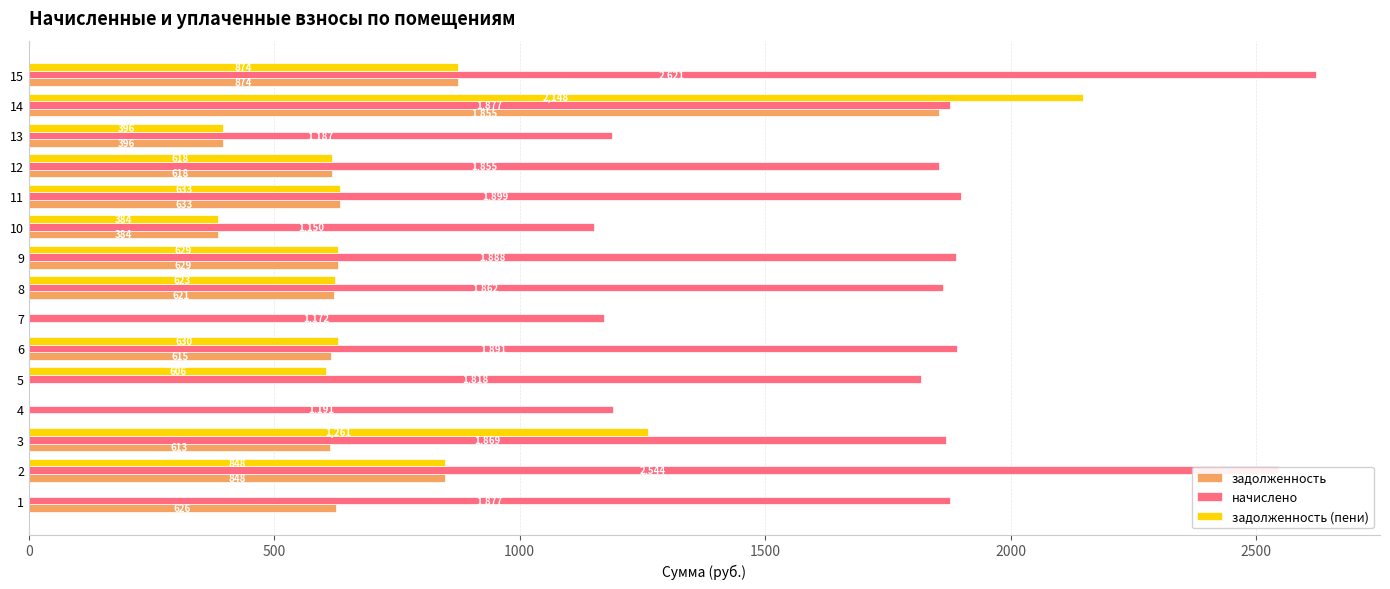

At which category does the chart reach its peak across all series?

15